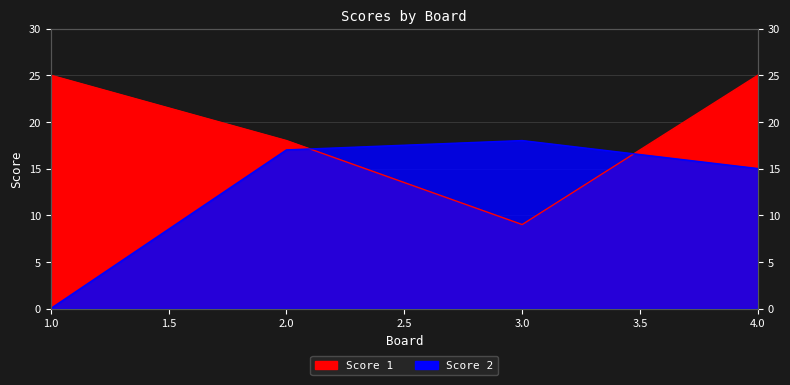

What is the average value of the Score 1 series?

19